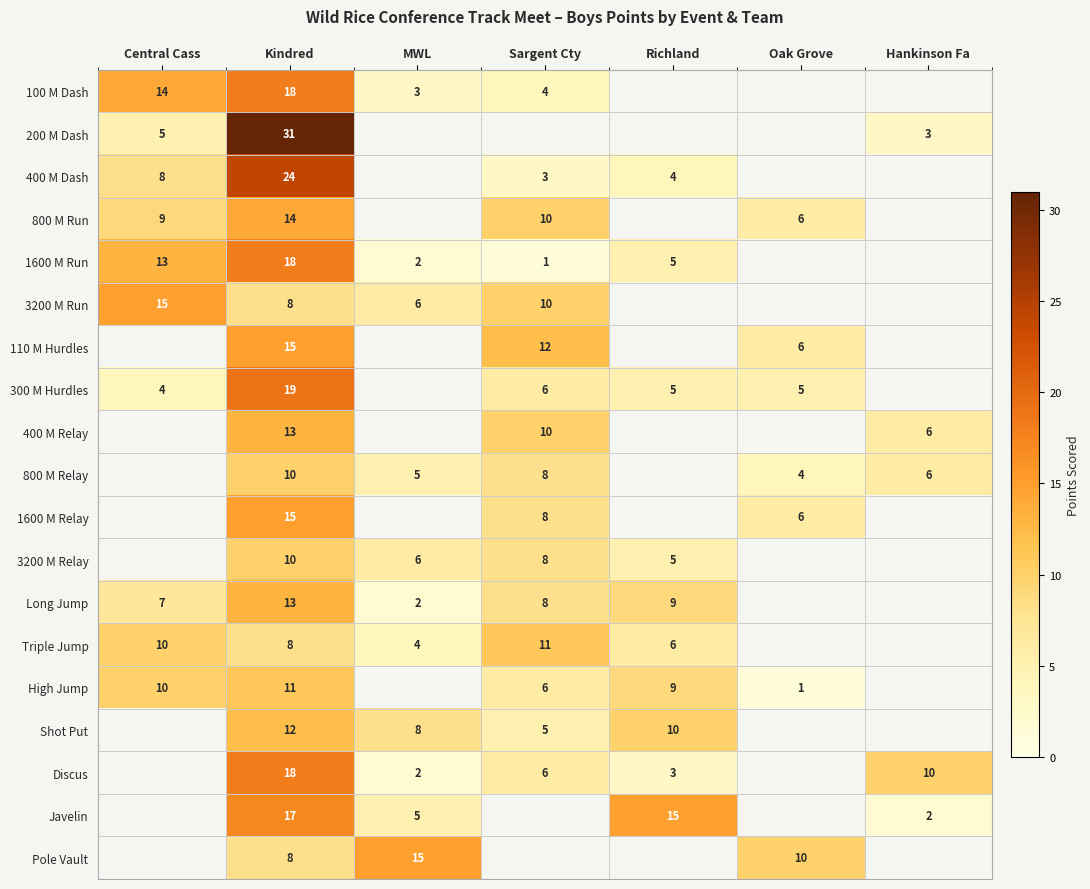

At which category does the chart reach its minimum across all series?

Sargent Cty